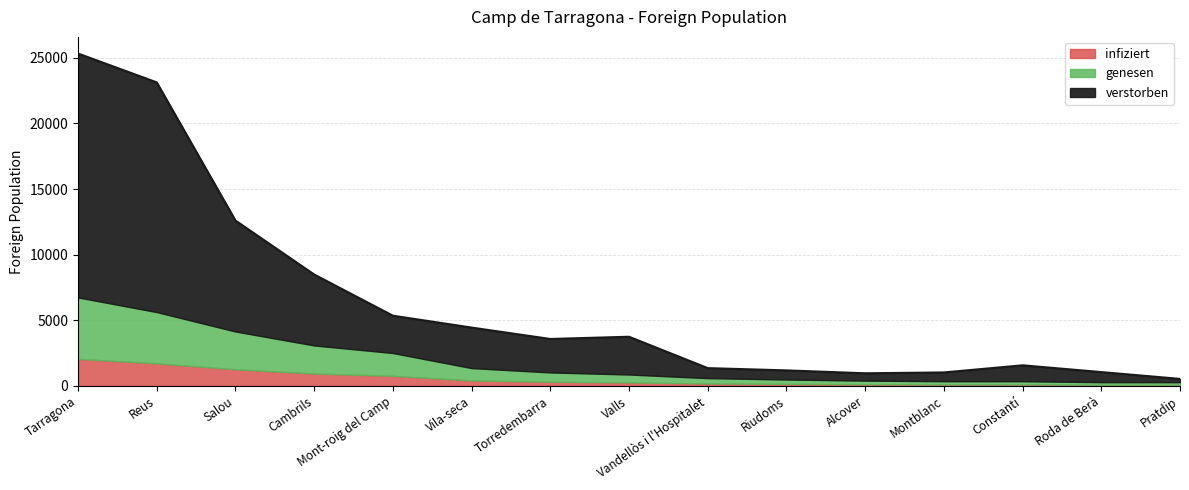

At which category is the sum across all series the highest?

Tarragona